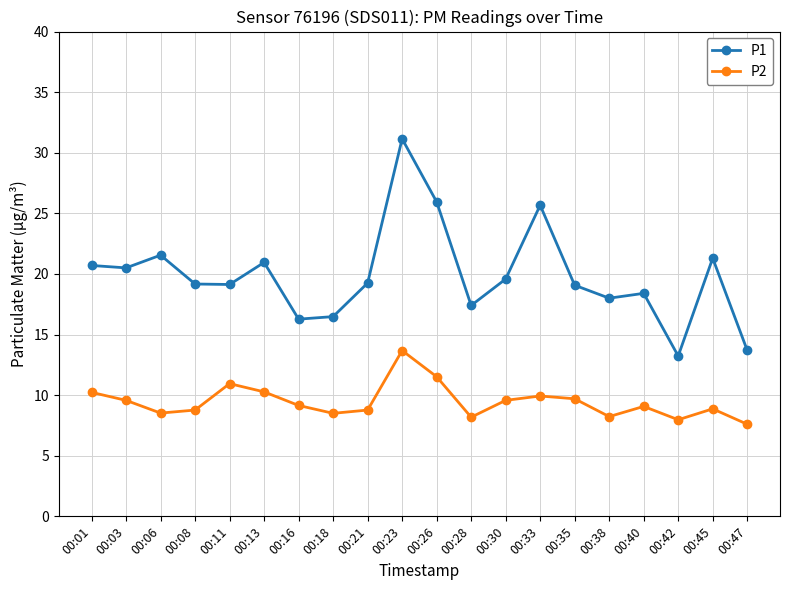

What is the value of the P1 point at the 20th from the left?

13.7